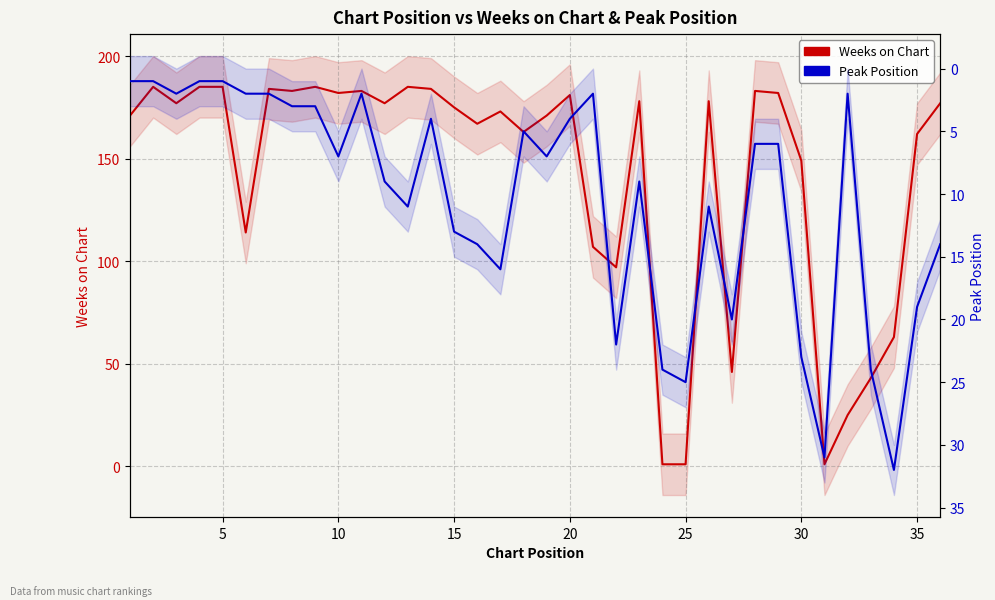

How many values in the Peak Position series are below 7?

17